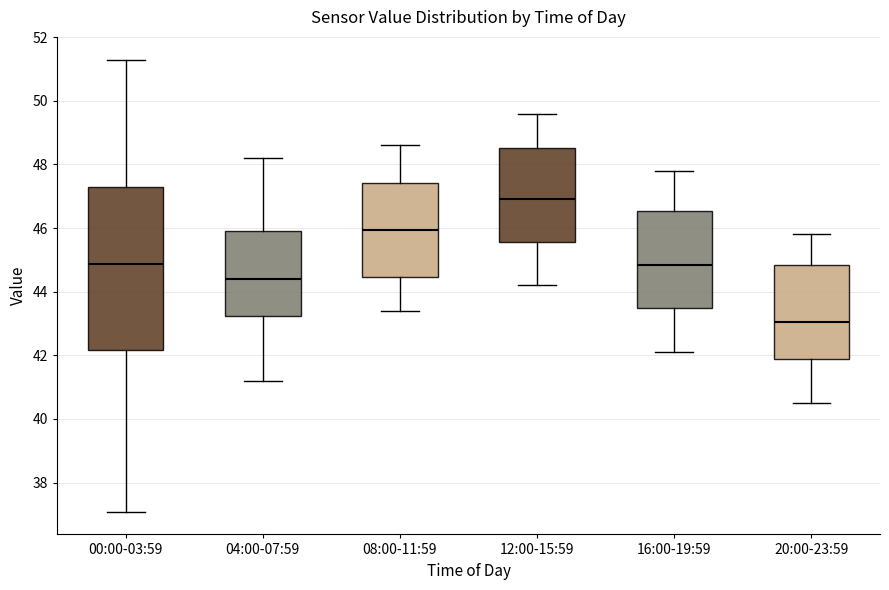

Reading left to right, read every box against the y-axis: the position of its median line, the range the box covers, and the ends of its whiskers. The values are not printed on the chart, so give them approximately, as read against the axis.

00:00-03:59: median 44.8, box 42.2 to 47.2, whiskers 37.0 to 51.4
04:00-07:59: median 44.4, box 43.2 to 46.0, whiskers 41.2 to 48.2
08:00-11:59: median 46.0, box 44.4 to 47.4, whiskers 43.4 to 48.6
12:00-15:59: median 47.0, box 45.6 to 48.6, whiskers 44.2 to 49.6
16:00-19:59: median 44.8, box 43.4 to 46.6, whiskers 42.2 to 47.8
20:00-23:59: median 43.0, box 41.8 to 44.8, whiskers 40.6 to 45.8